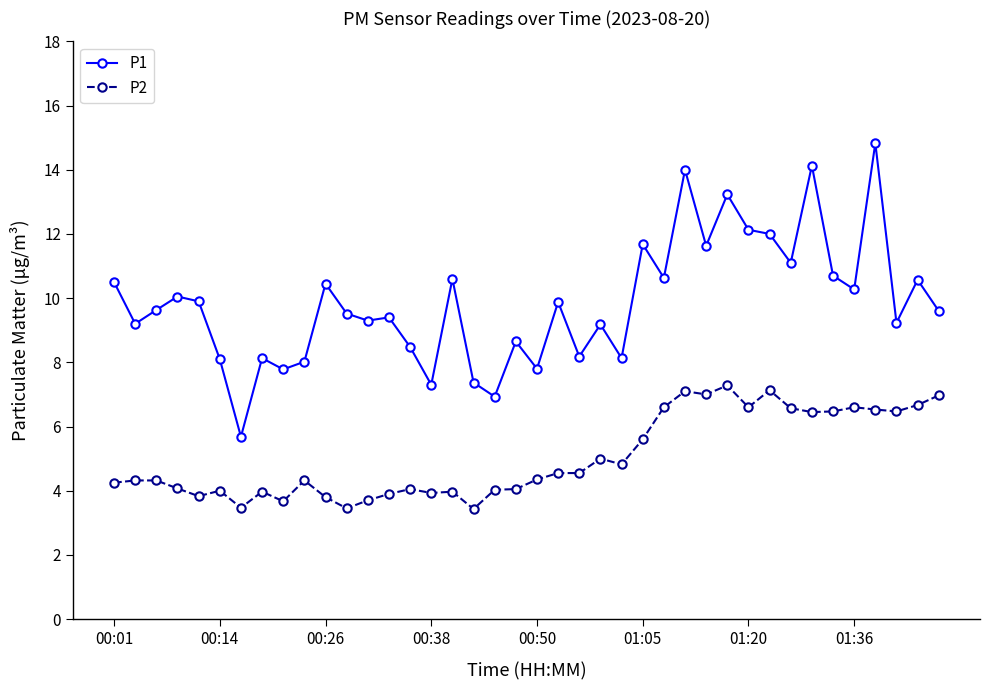

True or false: P1 and P2 cross at least once.

False